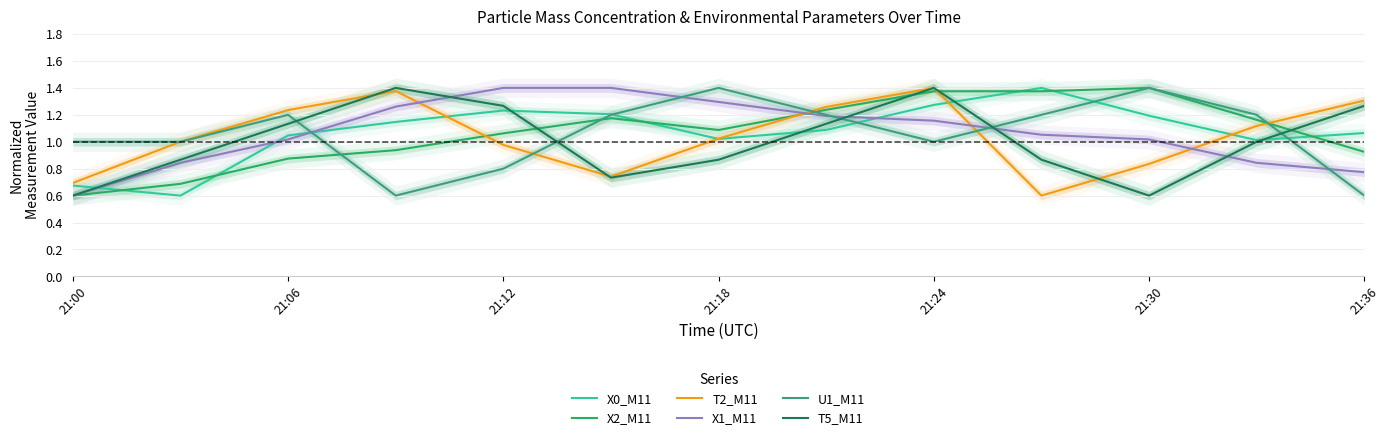

What is the approximate value of U1_M11 at 21:00?

1.0